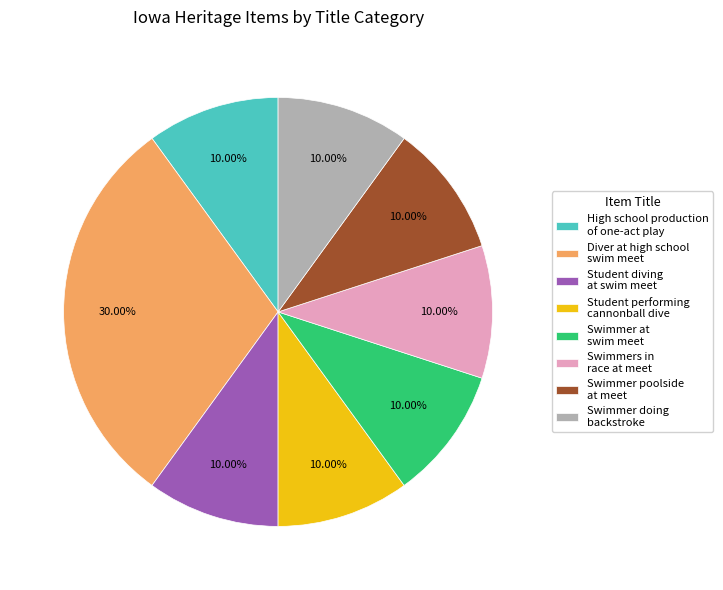

Is the sum of Swimmer at swim meet and Diver at high school swim meet greater than half?

No